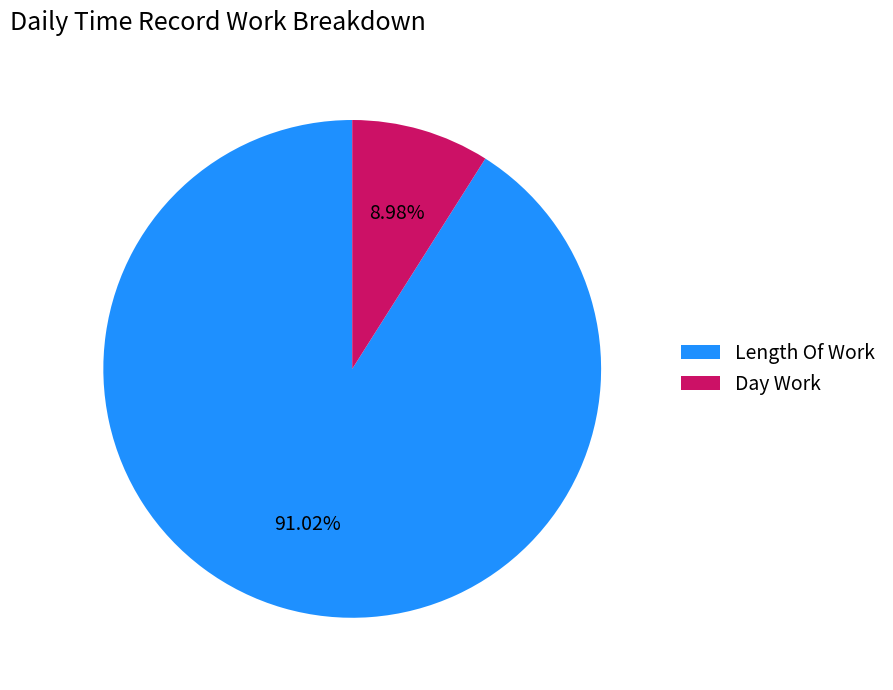

Which slice is the largest?

Length Of Work